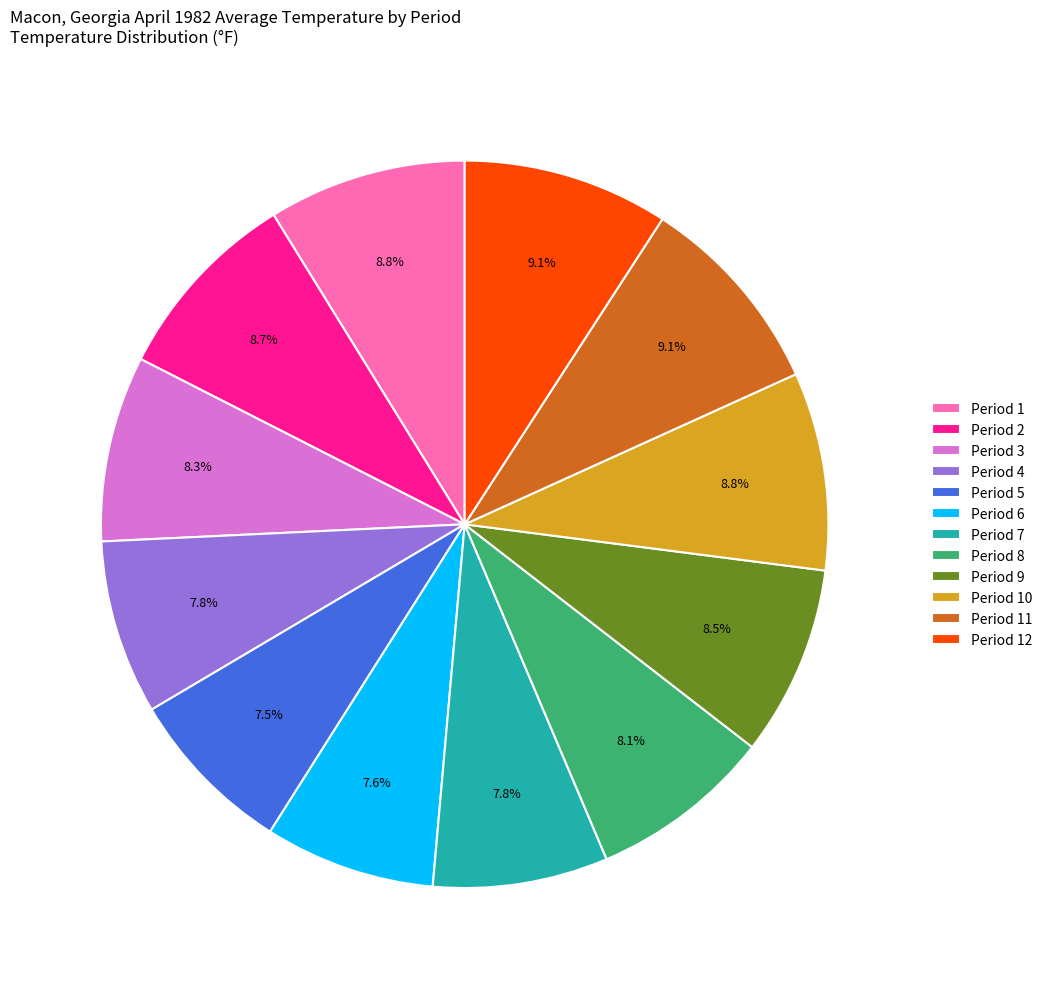

To the nearest percent, what is the combined percentage of Period 10 and Period 4?

17%